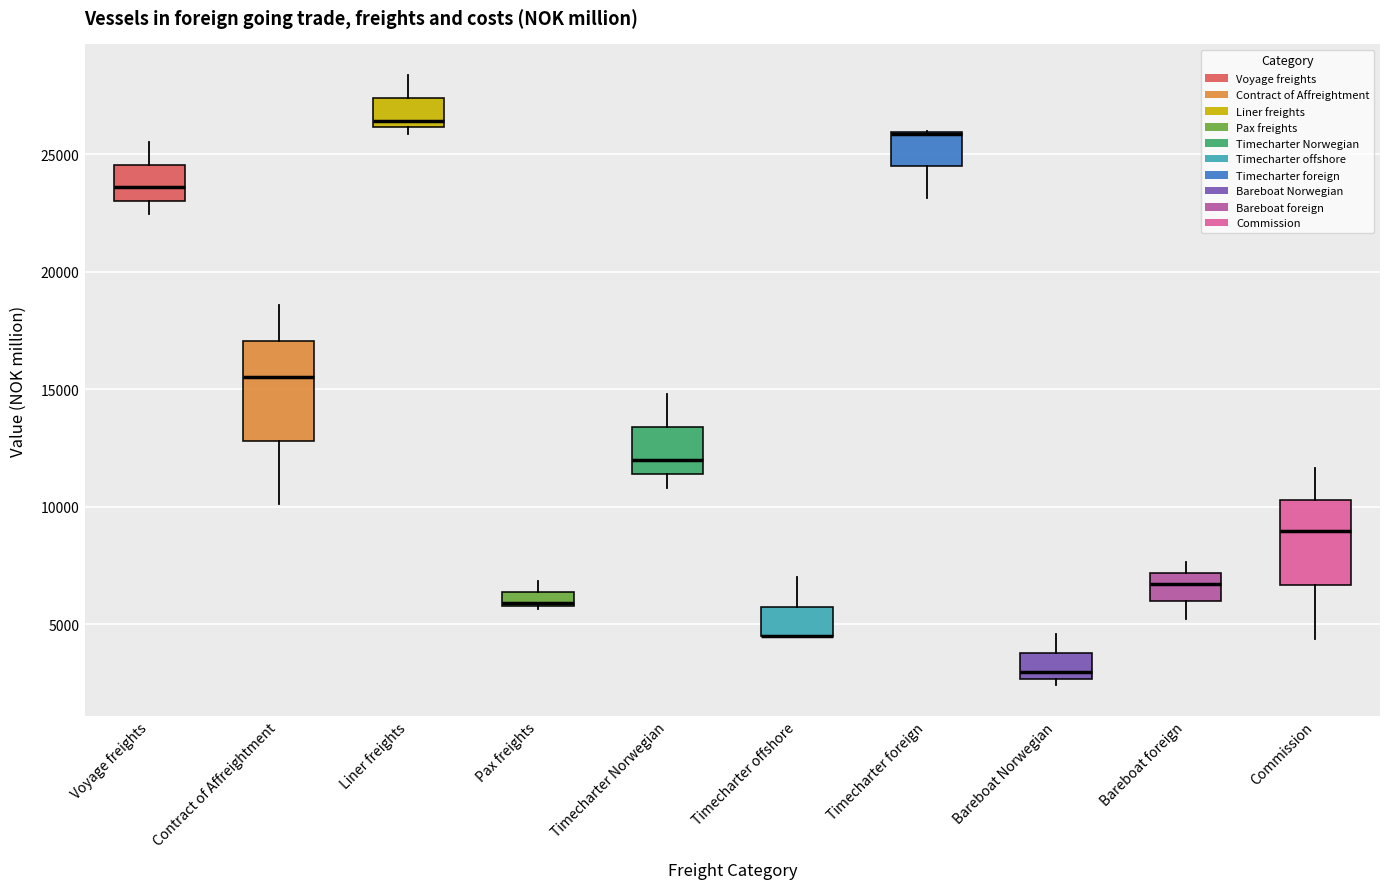

Where is the upper edge of the box for Timecharter foreign on the y-axis? The values are not printed on the chart, so give them approximately, as read against the axis.

26000